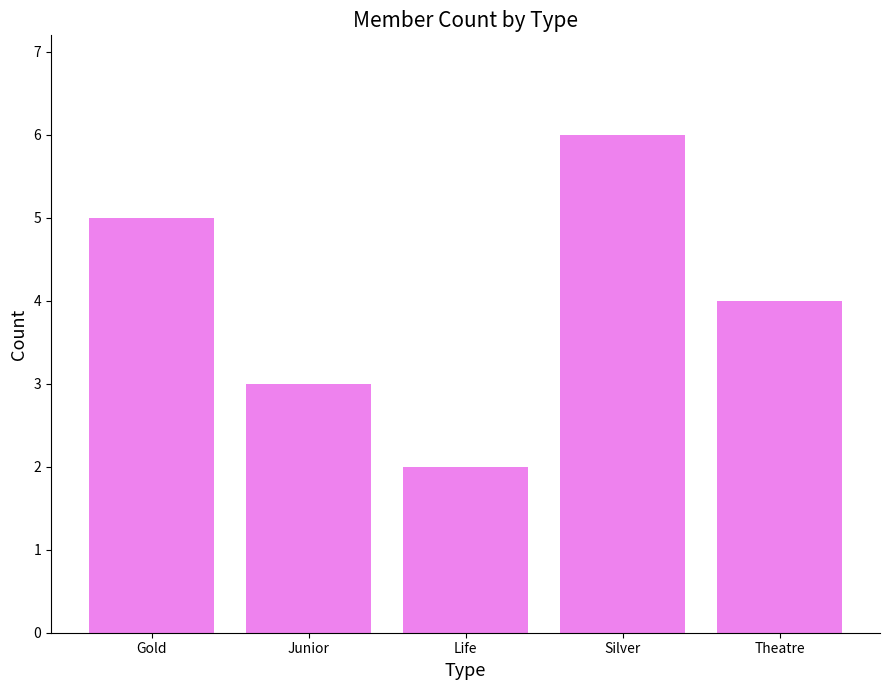

What is the value of the 2nd bar from the left?

3